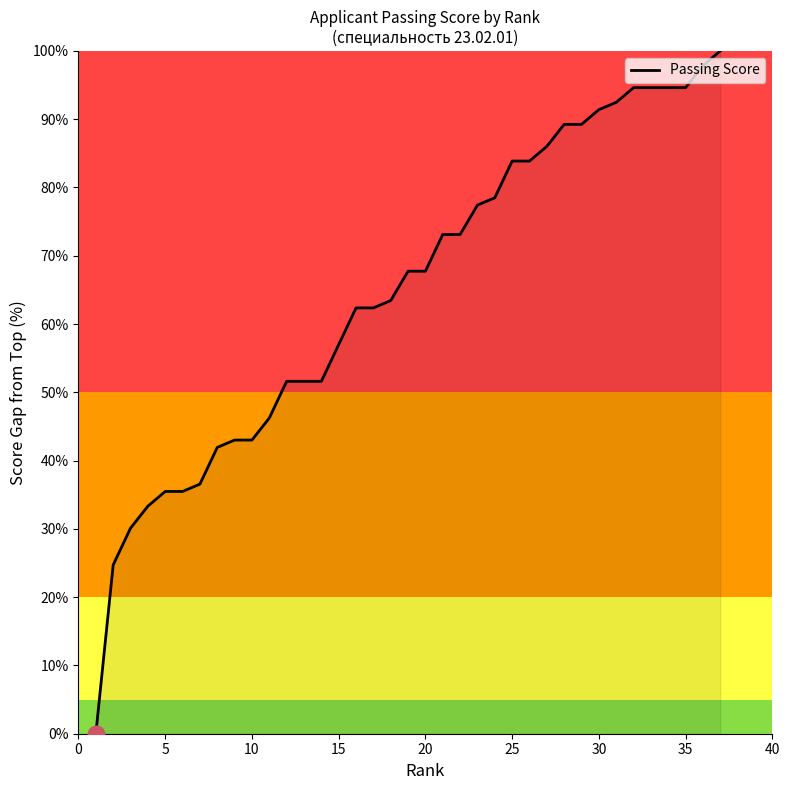

What is the greatest value displayed?

100.0